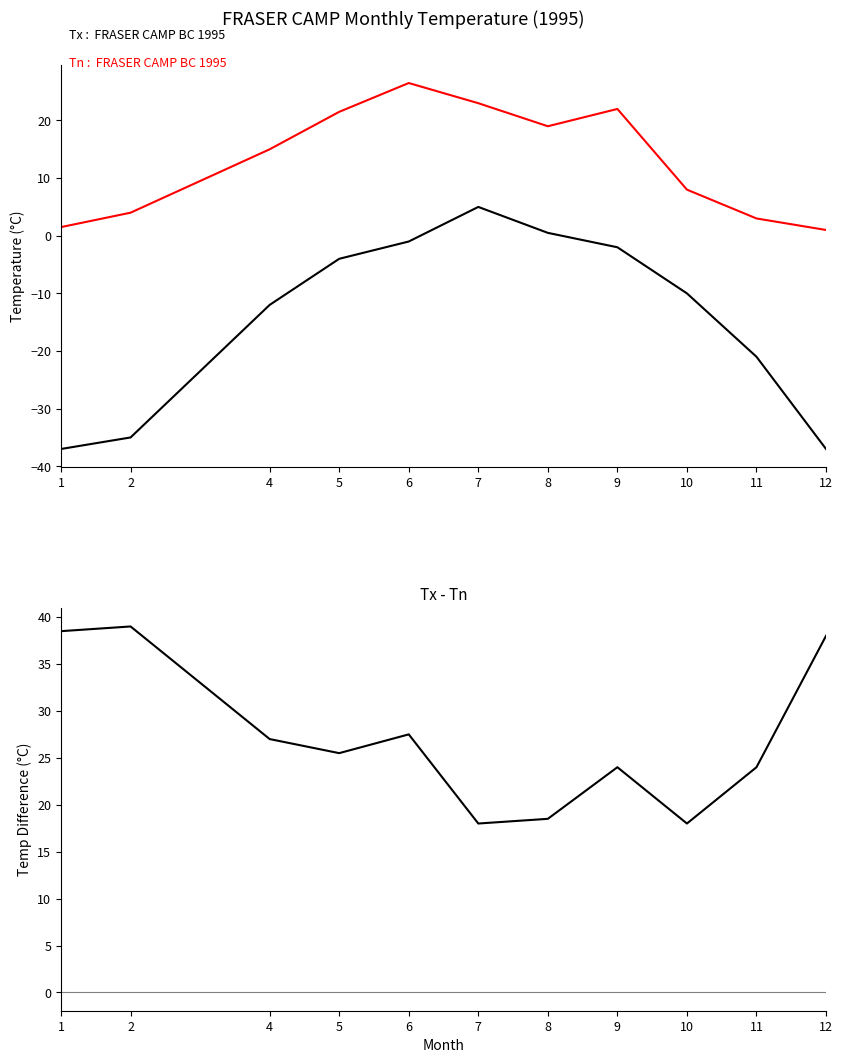

At how many categories does at least one series exceed -26?

11